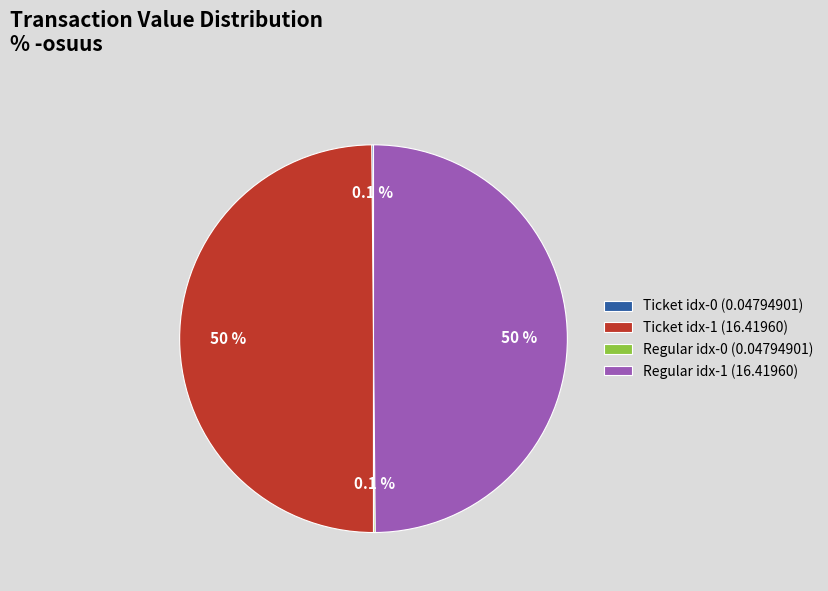

Do Ticket idx-1 (16.41960) and Regular idx-1 (16.41960) together represent more than half of the pie?

Yes